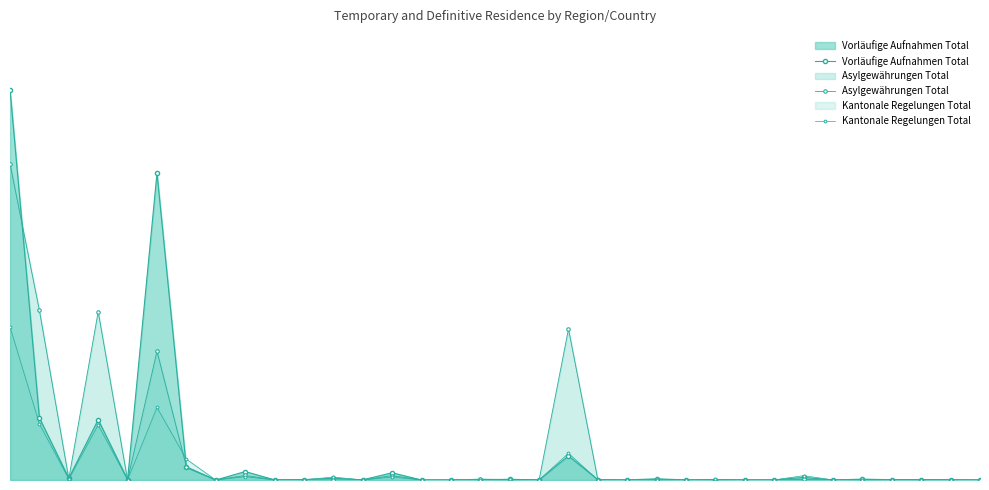

True or false: Asylgewährungen Total has a value of 1 at 25.

True